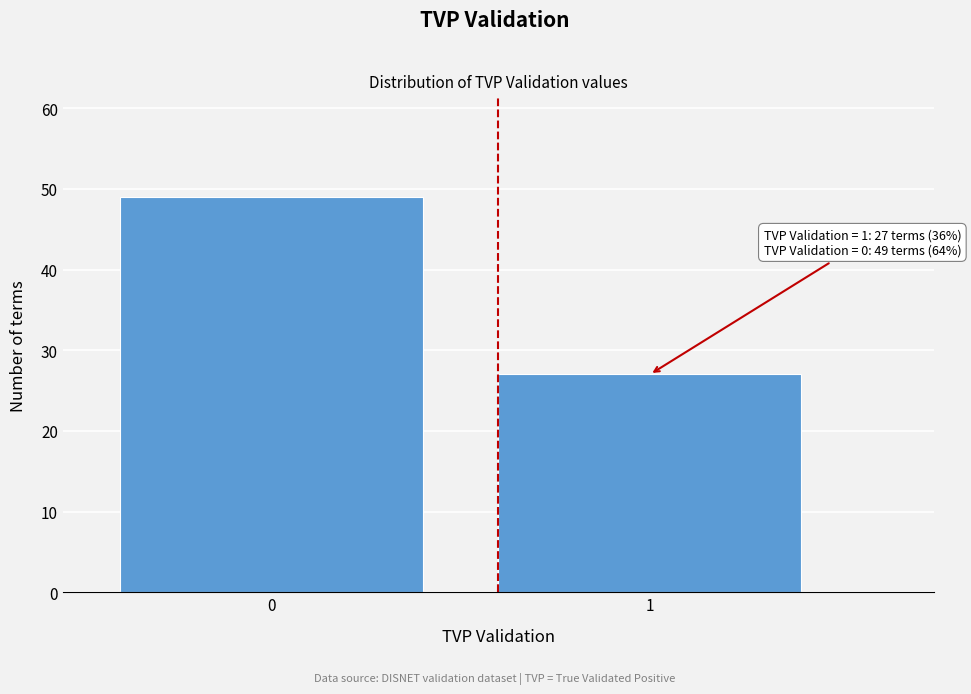

Reading left to right, what are all the values shown in this chart?

0=49	1=27